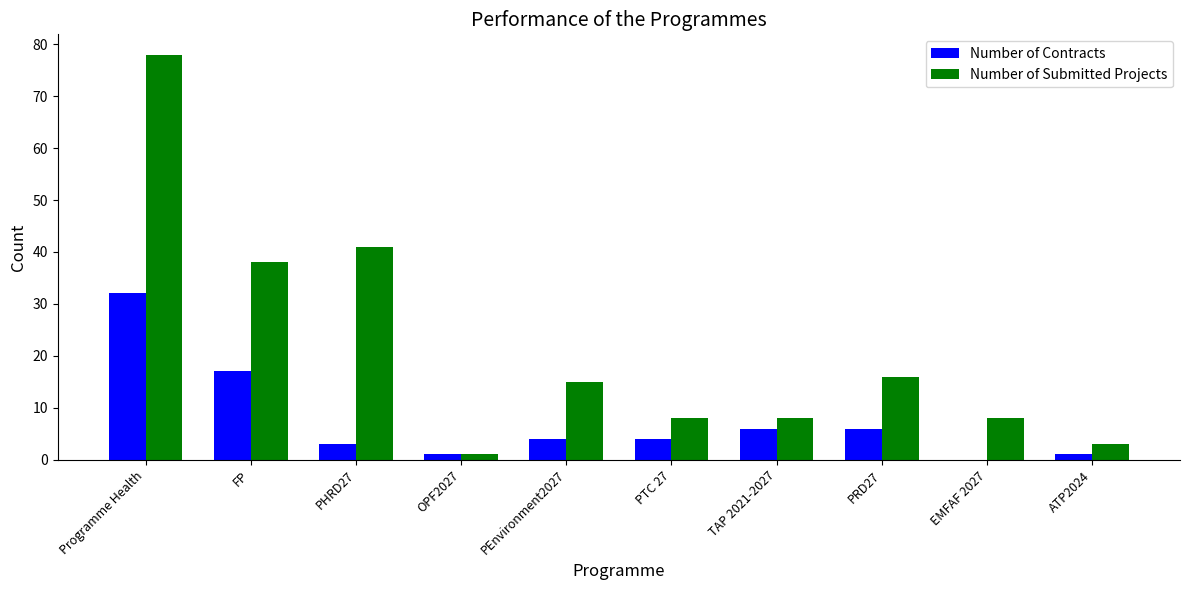

At which label does Number of Submitted Projects reach its peak?

Programme Health